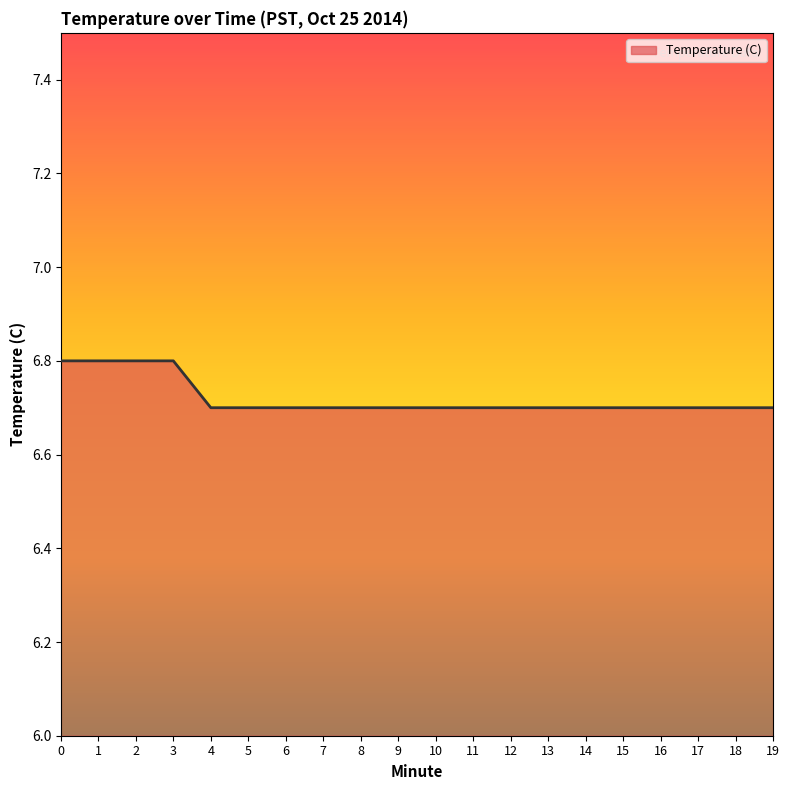

What is the ratio of the value at 16 to the value at 17?

1.0